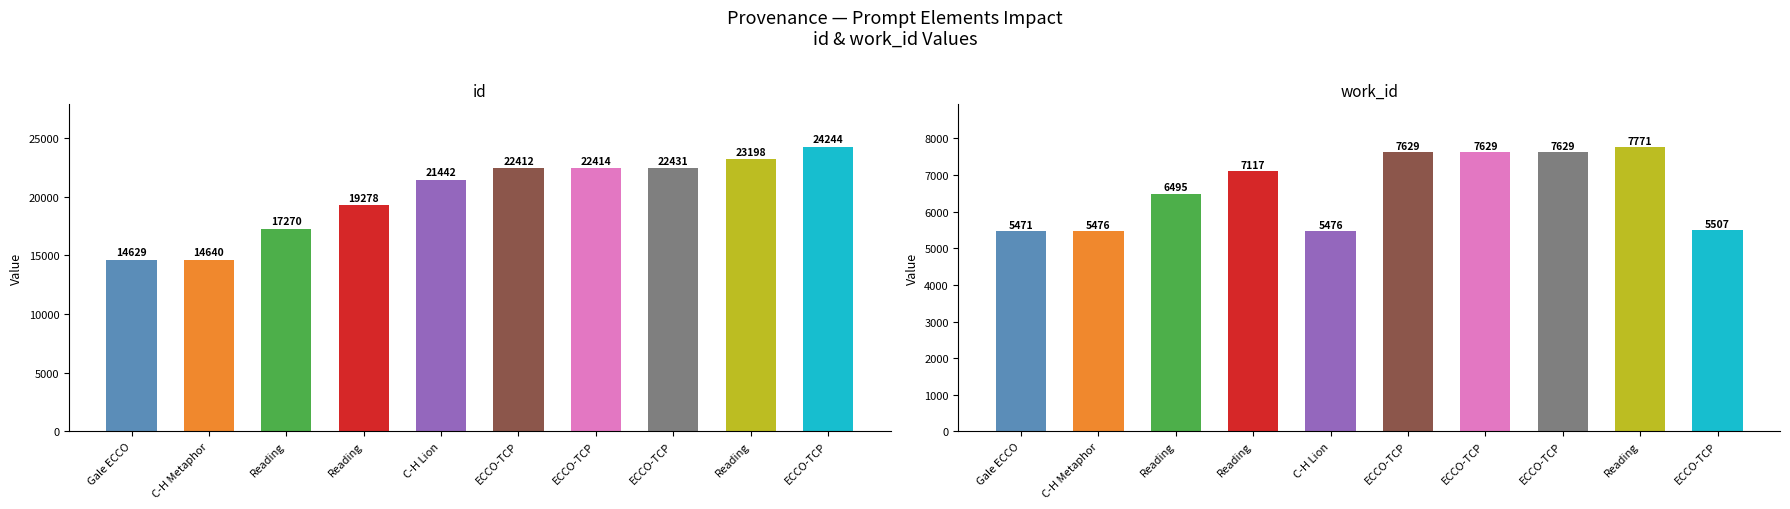

List the series in order of their overall mean, highest first.

id, work_id